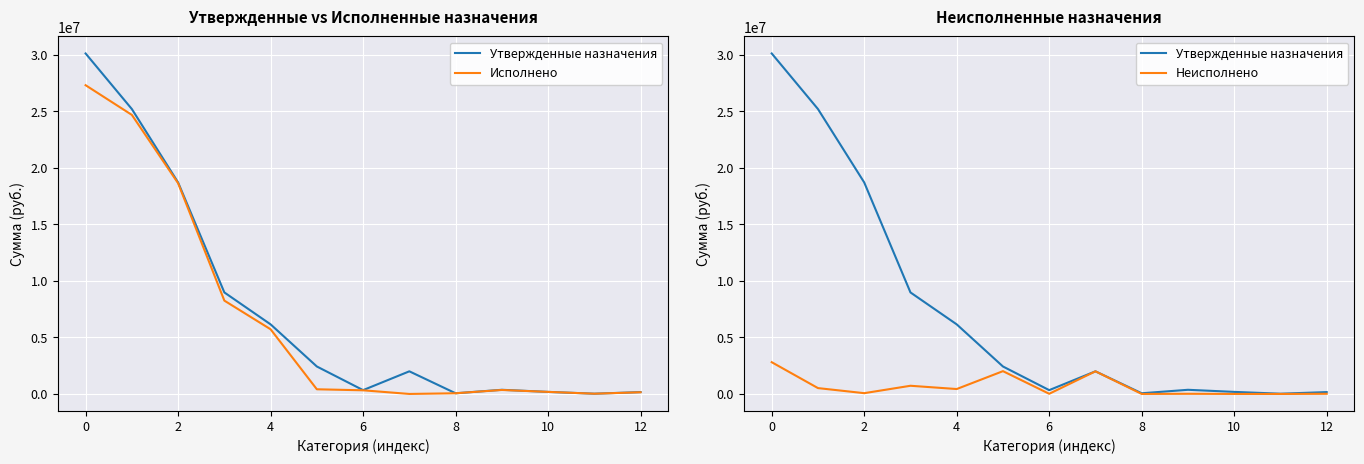

True or false: Утвержденные назначения and Исполнено cross at least once.

False